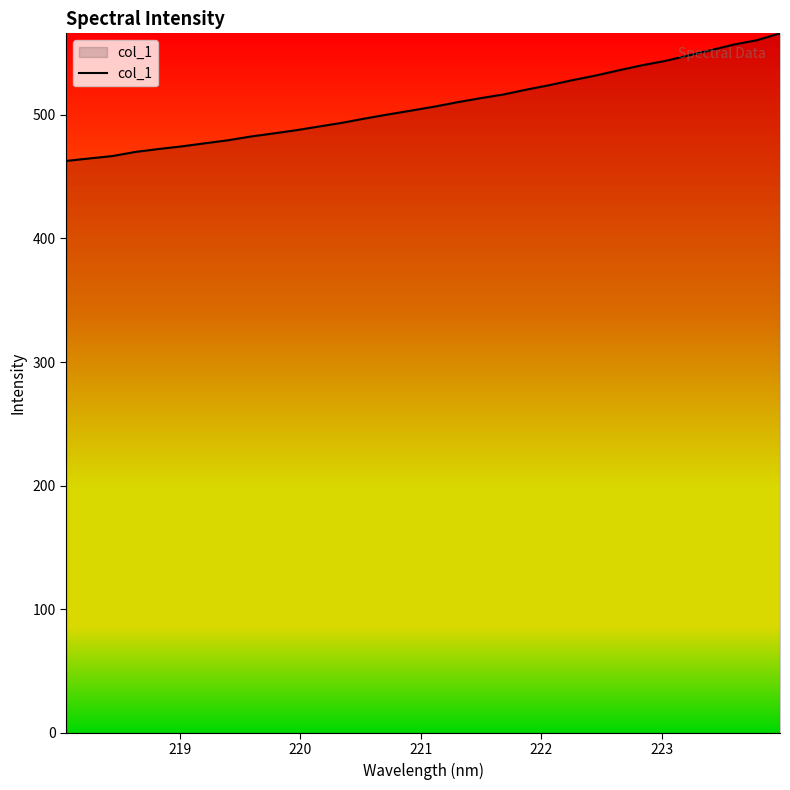

What is the greatest value displayed?

566.0